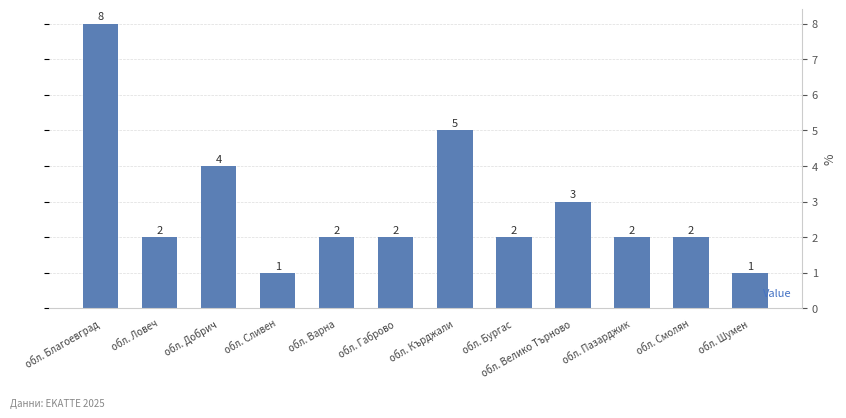

At which label does the data first exceed 2?

обл. Благоевград